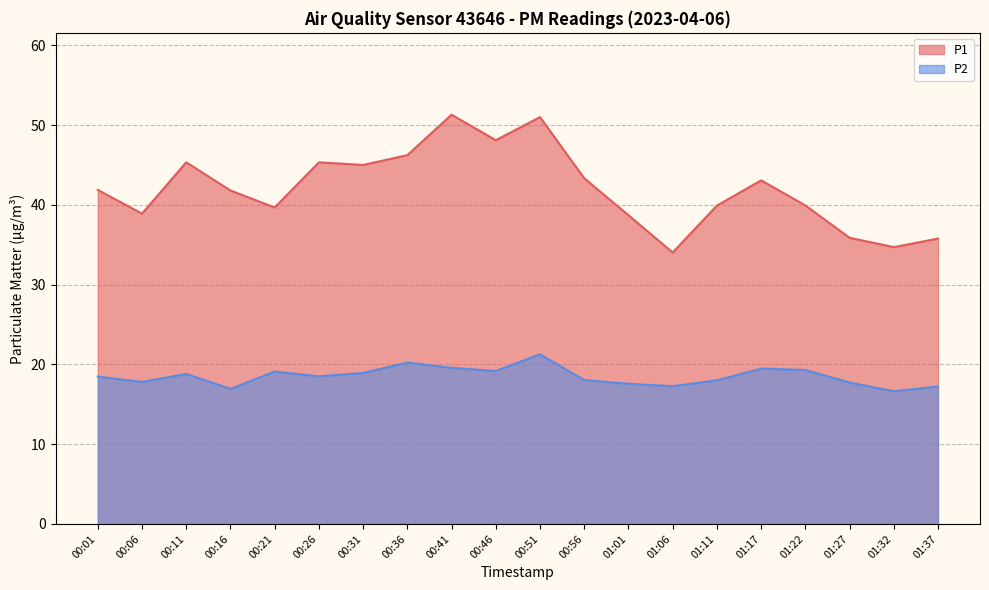

Which category has the lowest value in the P2 series?

01:32